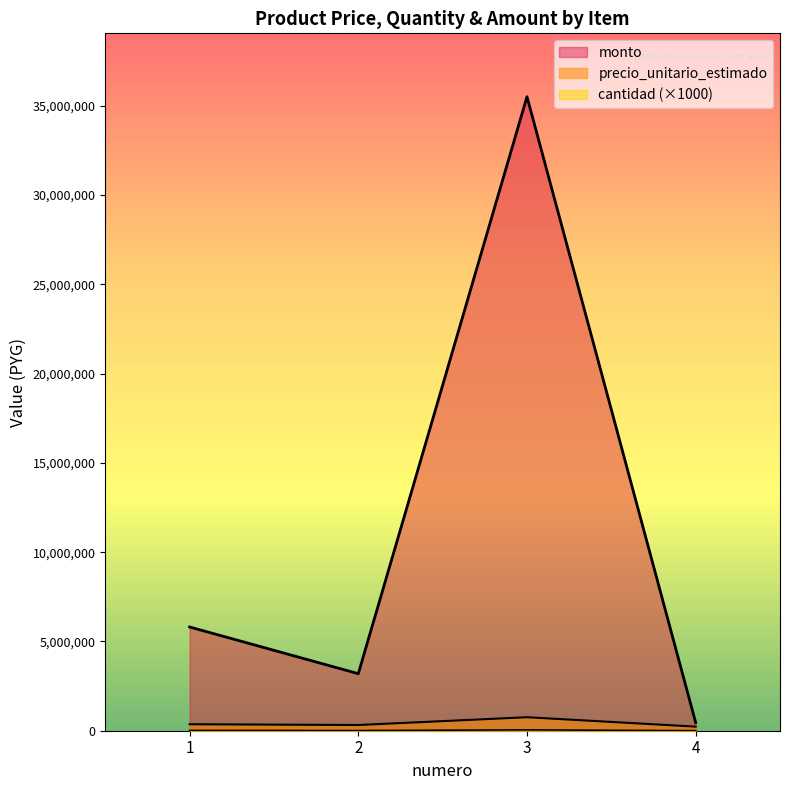

Where is precio_unitario_estimado nearest to the value 492249?

1